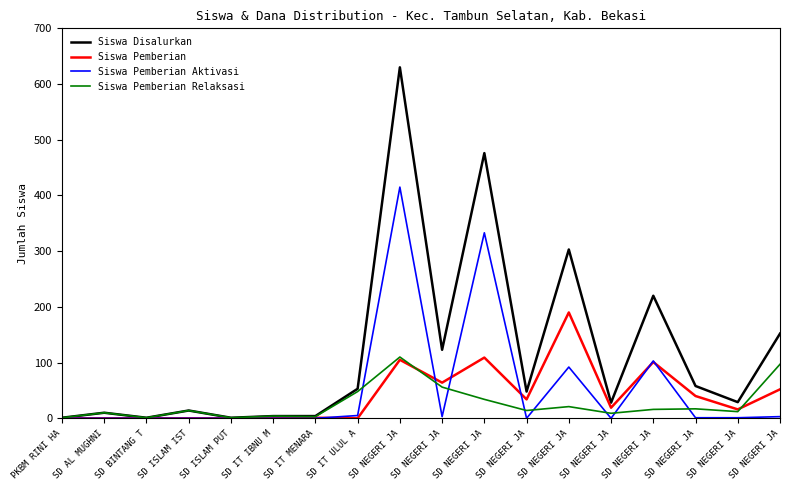

Is this an area chart (filled region under the line)?

No